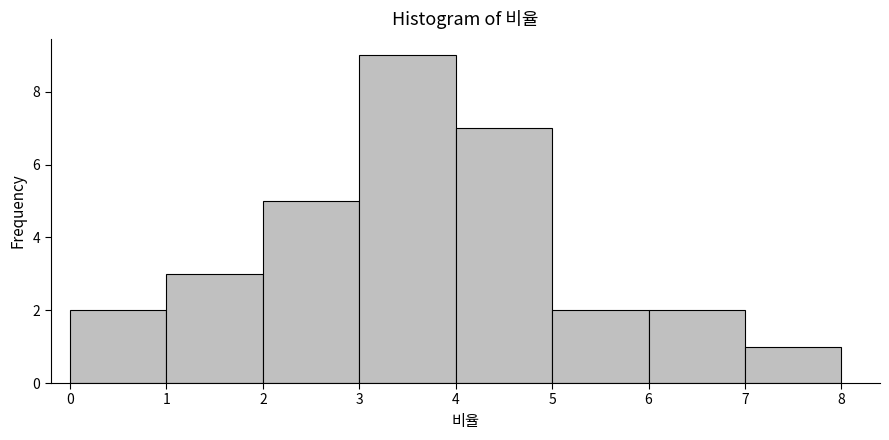

Reading left to right, transcribe this chart: for each bar, give the range it covers on the x-axis and its height. The values are not printed on the chart, so give them approximately, as read against the axis.

0 to 1: 2
1 to 2: 3
2 to 3: 5
3 to 4: 9
4 to 5: 7
5 to 6: 2
6 to 7: 2
7 to 8: 1